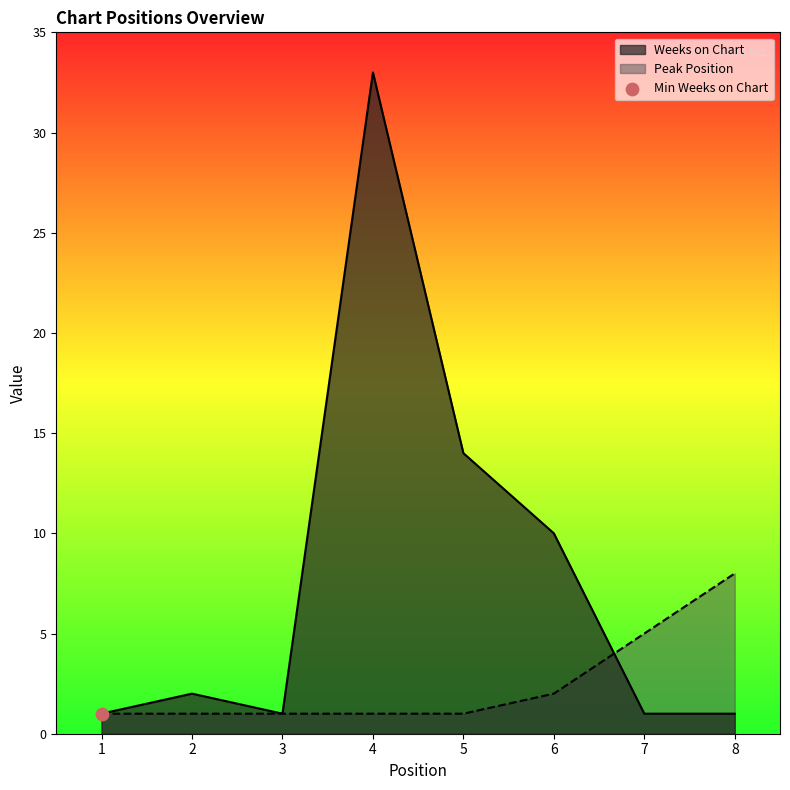

Which series has the widest spread of Y values?

Weeks on Chart